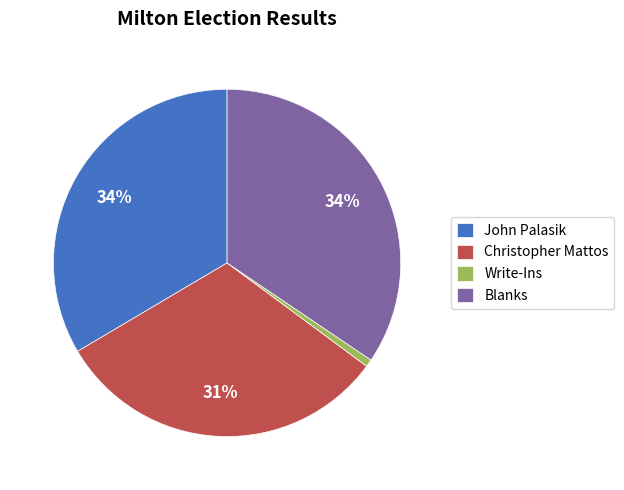

True or false: Write-Ins accounts for 1% of the total.

True